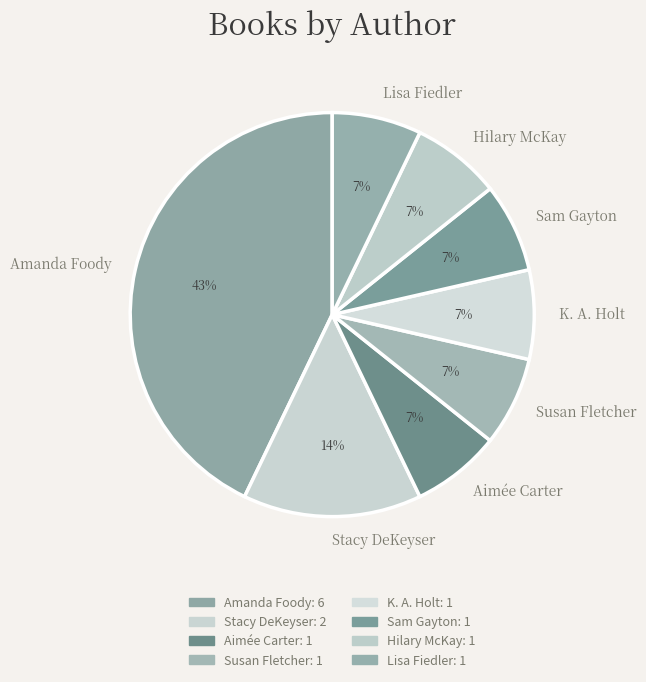

Is there a majority slice in this chart?

No